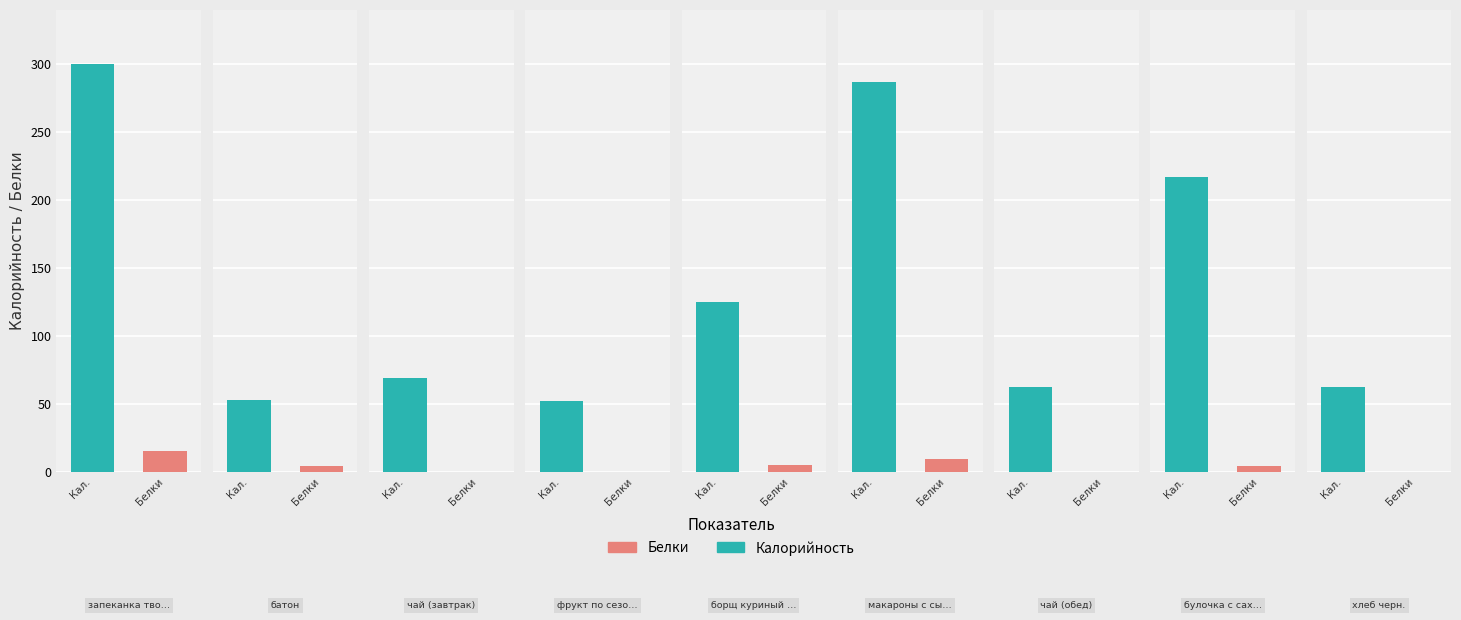

Reading right to left, what are all the values shown in this chart?

Калорийность: хлеб черн.=62	булочка с сахаром=217	чай (обед)=62	макароны с сыром=287	борщ куриный со сметаной=125	фрукт по сезону=52	чай (завтрак)=69	батон=53	запеканка творожно-рисовая=300
Белки: хлеб черн.=0	булочка с сахаром=4	чай (обед)=0	макароны с сыром=9	борщ куриный со сметаной=5	фрукт по сезону=0	чай (завтрак)=0	батон=4	запеканка творожно-рисовая=15